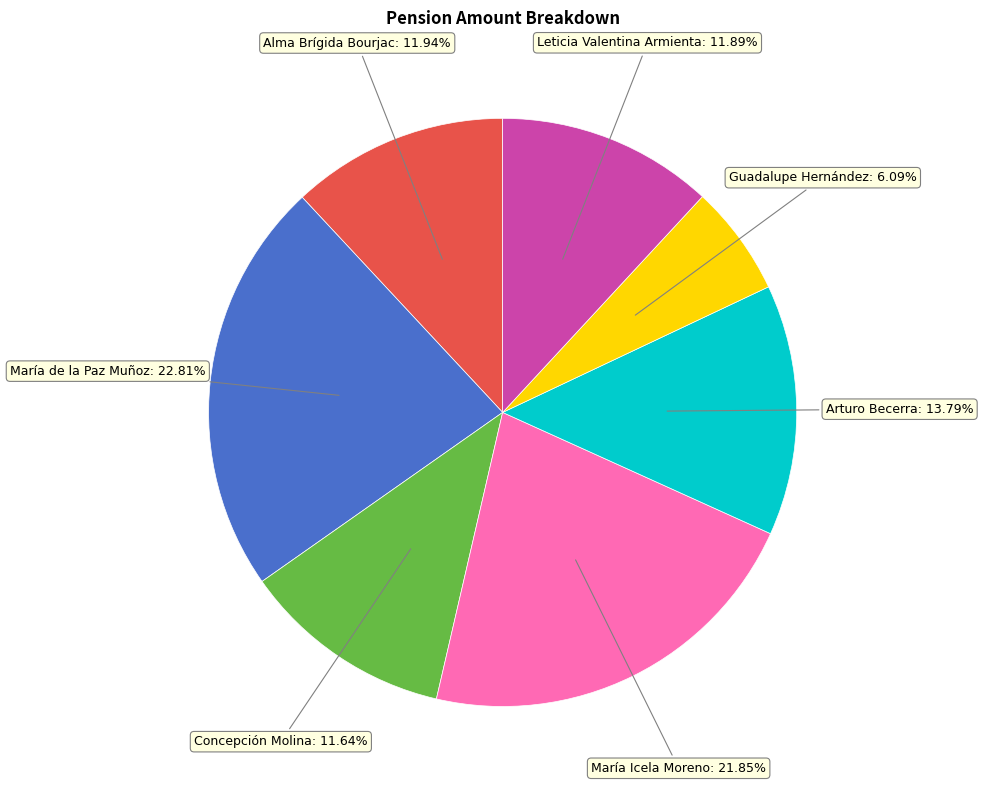

To the nearest percent, what is the combined percentage of Guadalupe Hernández and Alma Brígida Bourjac?

18%